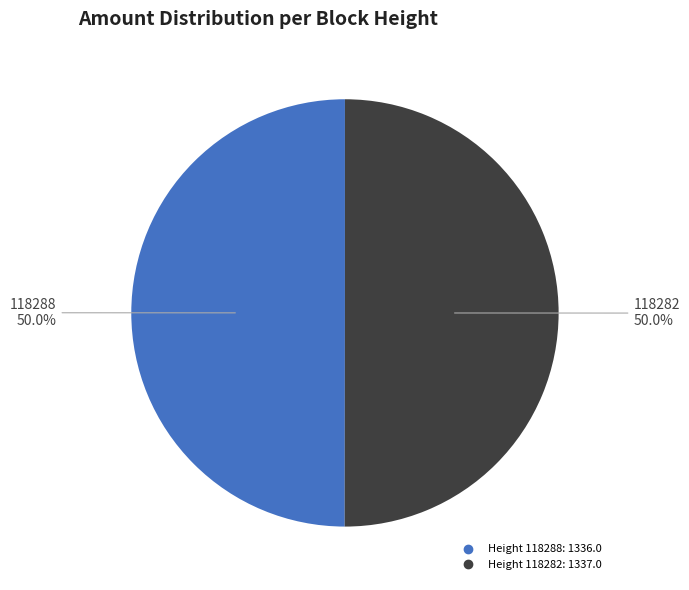

Count the number of slices in the pie.

2